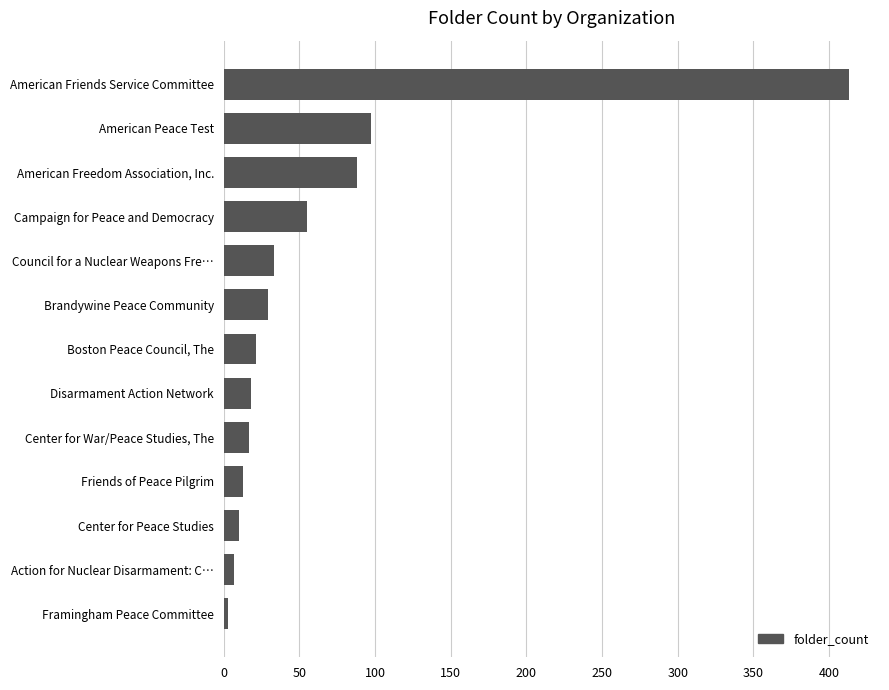

List the labels in order of value, smallest first.

Framingham Peace Committee, Action for Nuclear Disarmament: C…, Center for Peace Studies, Friends of Peace Pilgrim, Center for War/Peace Studies, The, Disarmament Action Network, Boston Peace Council, The, Brandywine Peace Community, Council for a Nuclear Weapons Fre…, Campaign for Peace and Democracy, American Freedom Association, Inc., American Peace Test, American Friends Service Committee